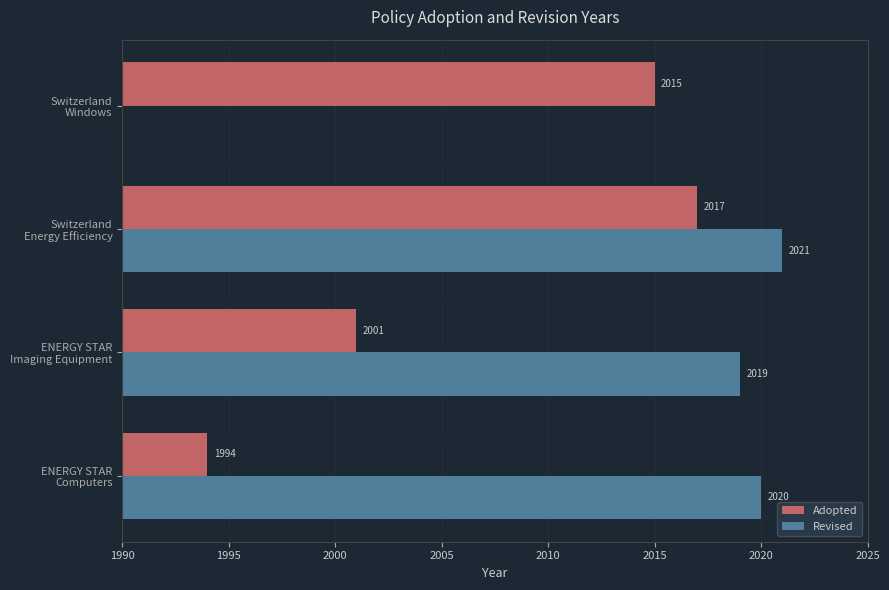

Reading right to left, transcribe all the data shown in this chart.

Adopted: 2015	2017	2001	1994
Revised: 0	2021	2019	2020